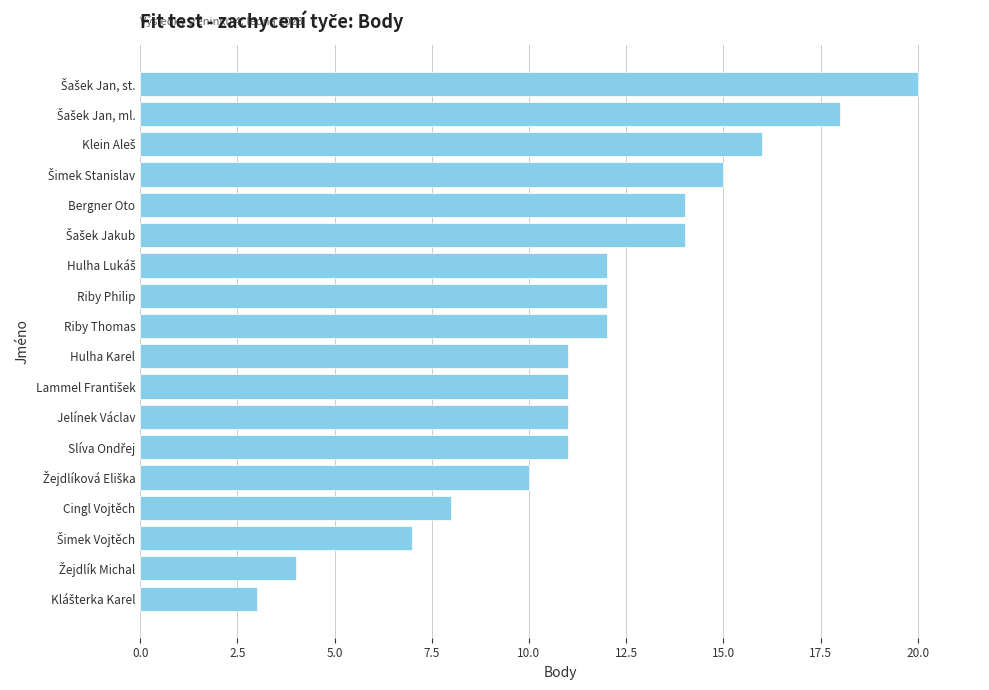

What is the approximate value at Jelínek Václav, to the nearest 5?

10